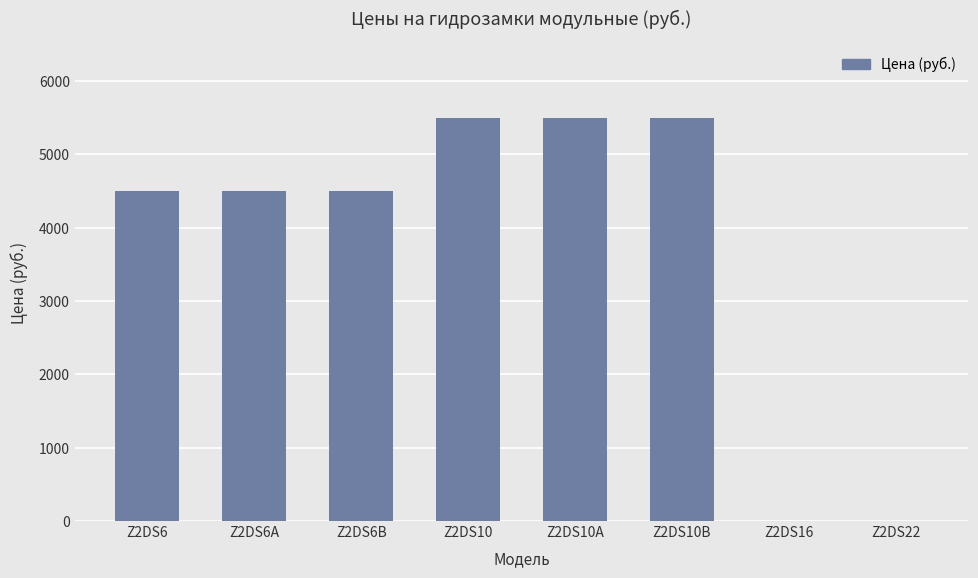

What is the maximum value shown in the chart?

5500